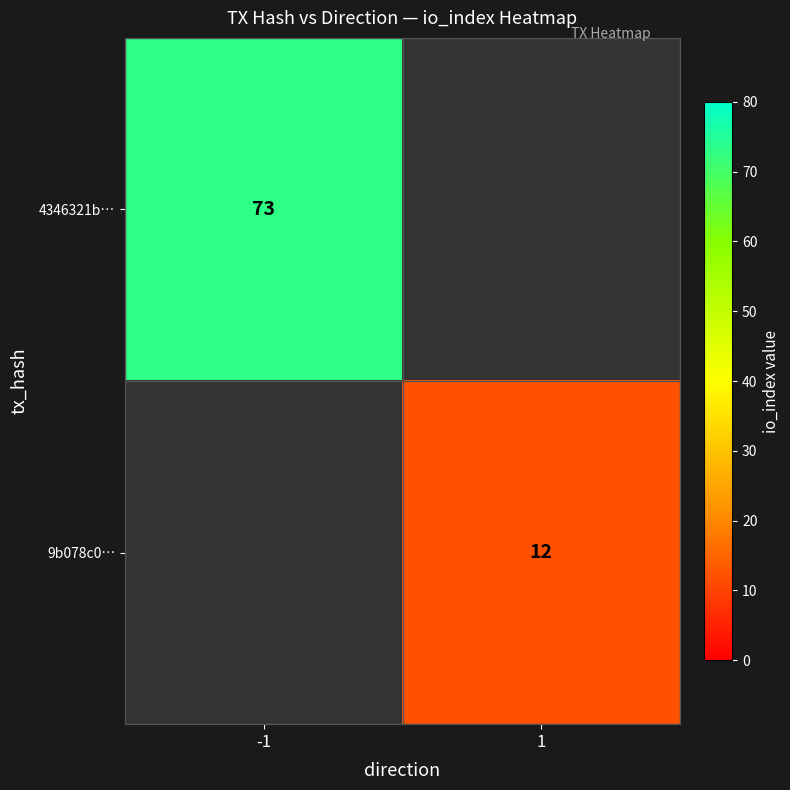

Which label corresponds to the largest value in the chart?

-1